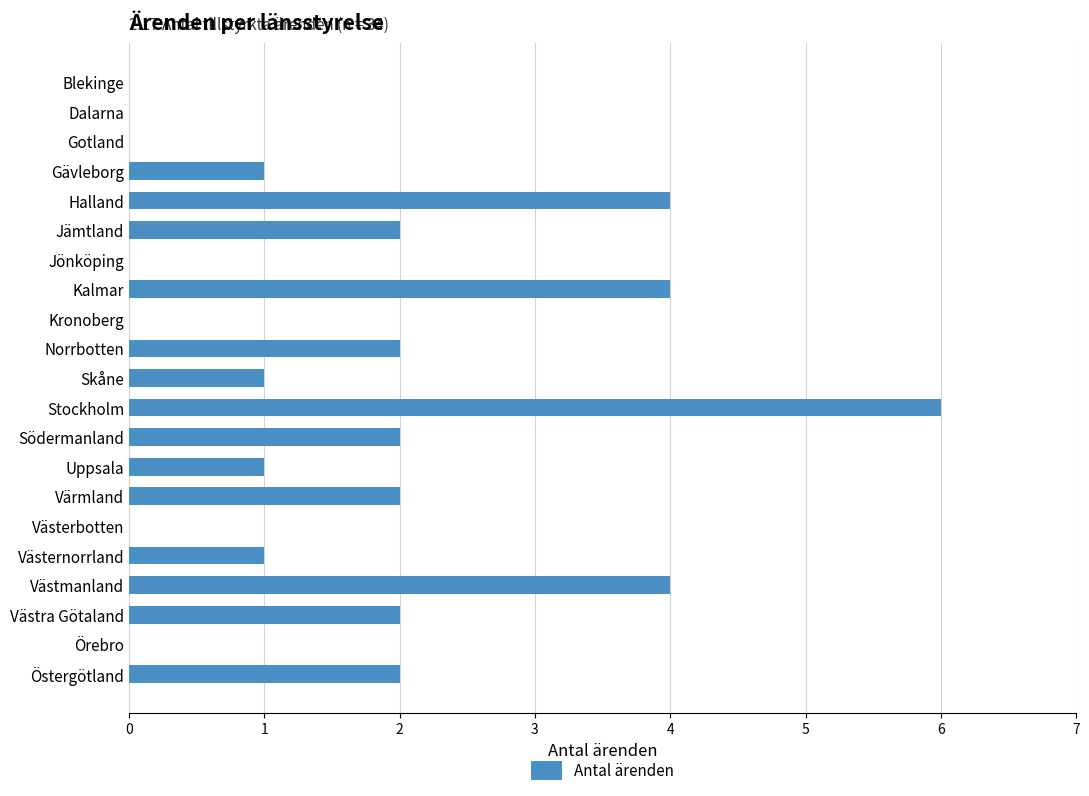

The value at Dalarna is 0. True or false?

True